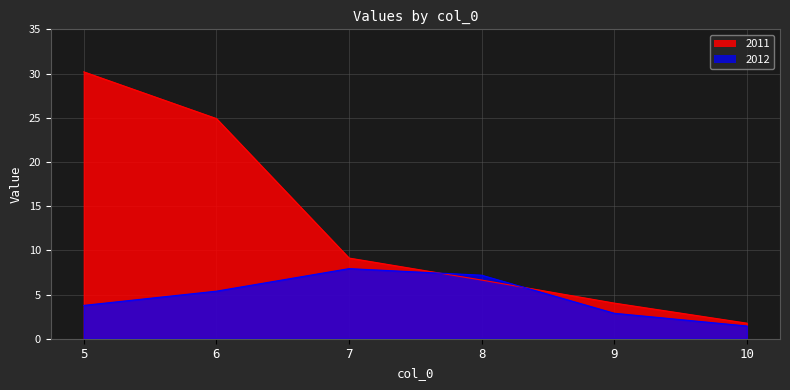

Which series has the largest range (max minus min)?

2011